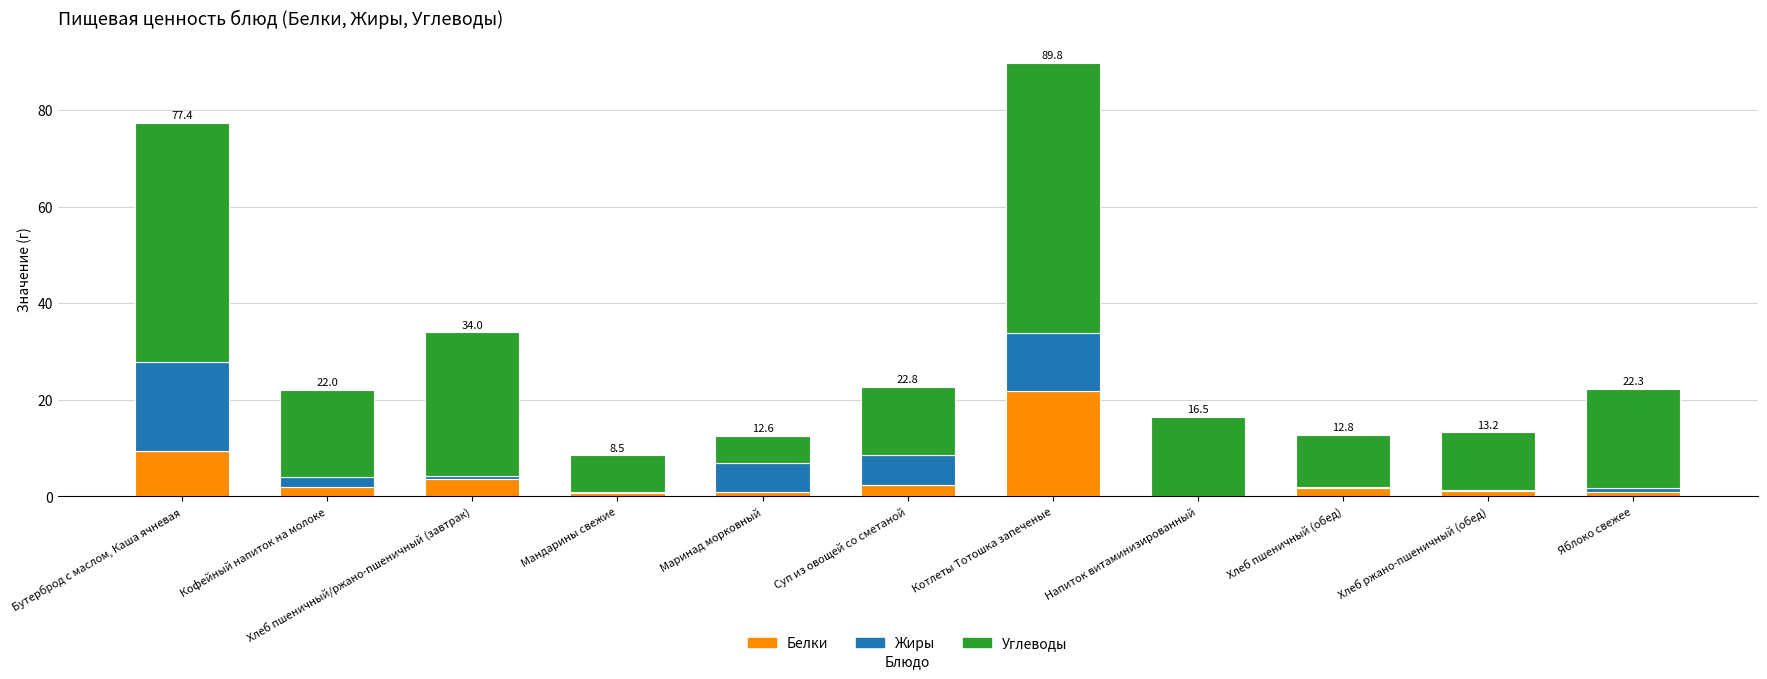

Which category has the highest value in the Белки series?

Котлеты Тотошка запеченые